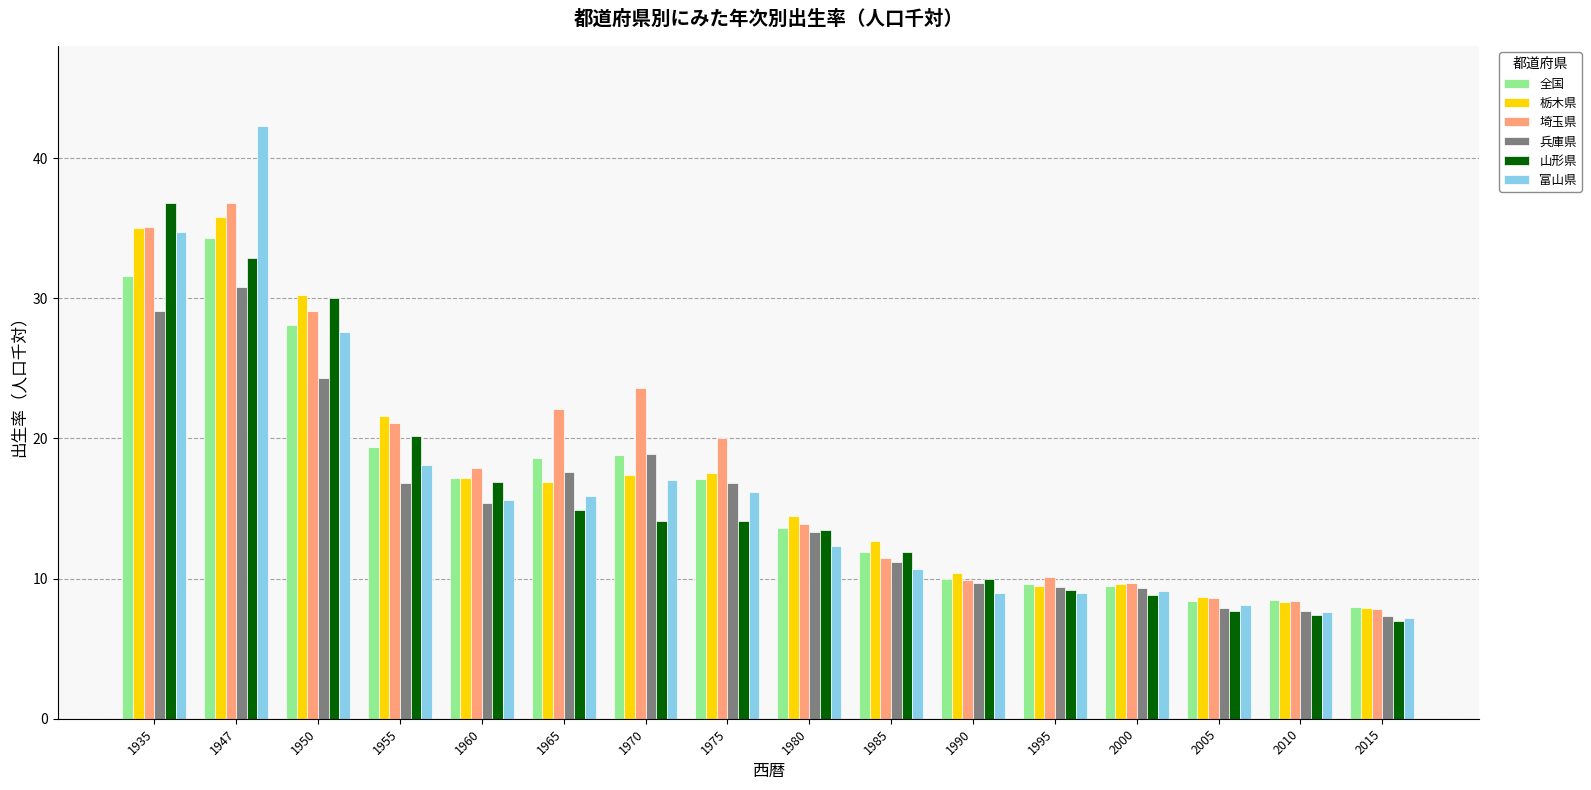

Which series has the widest spread of values?

富山県